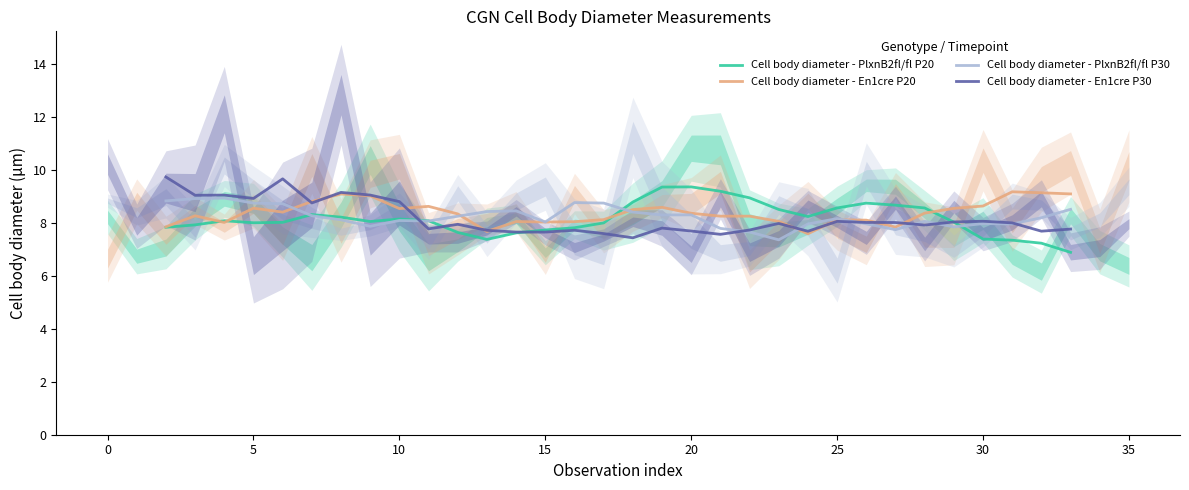

Count the number of categories in the chart.

32